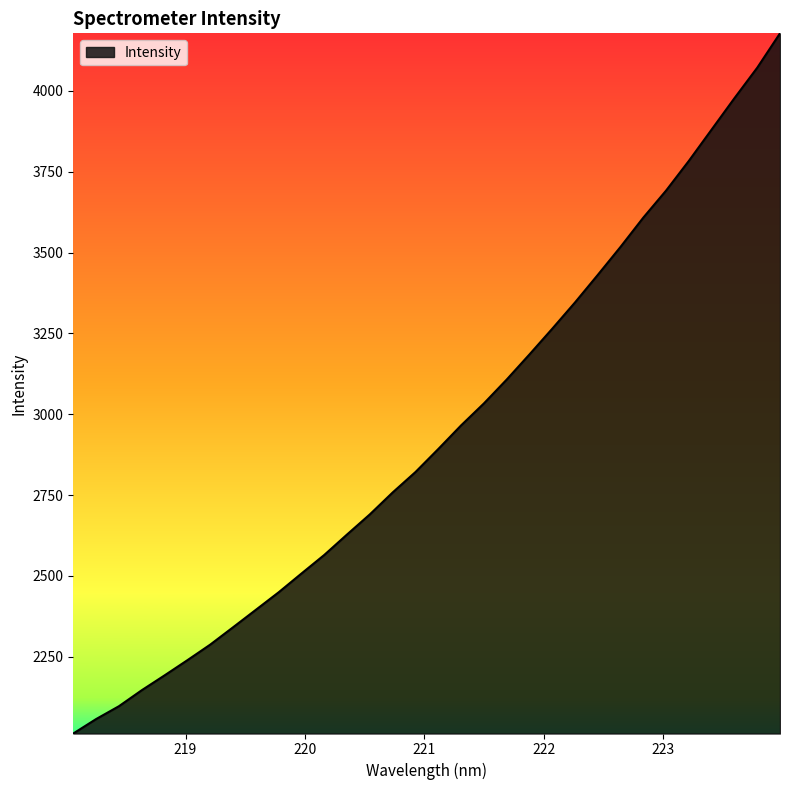

What is the difference between the maximum and minimum values?

2165.6